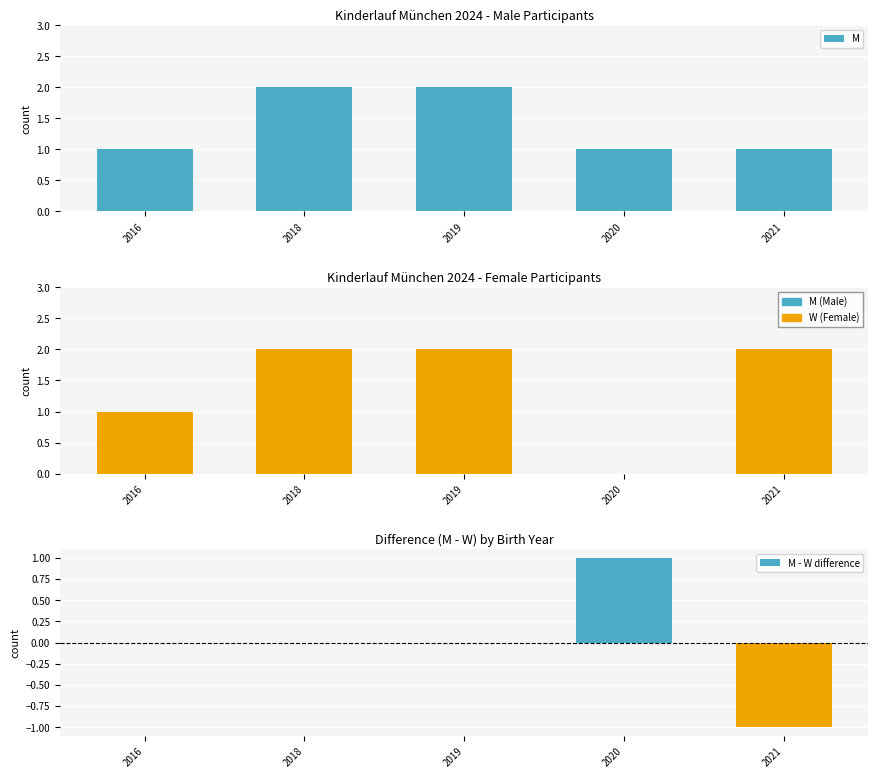

How many data points in M - W difference are above 0?

1